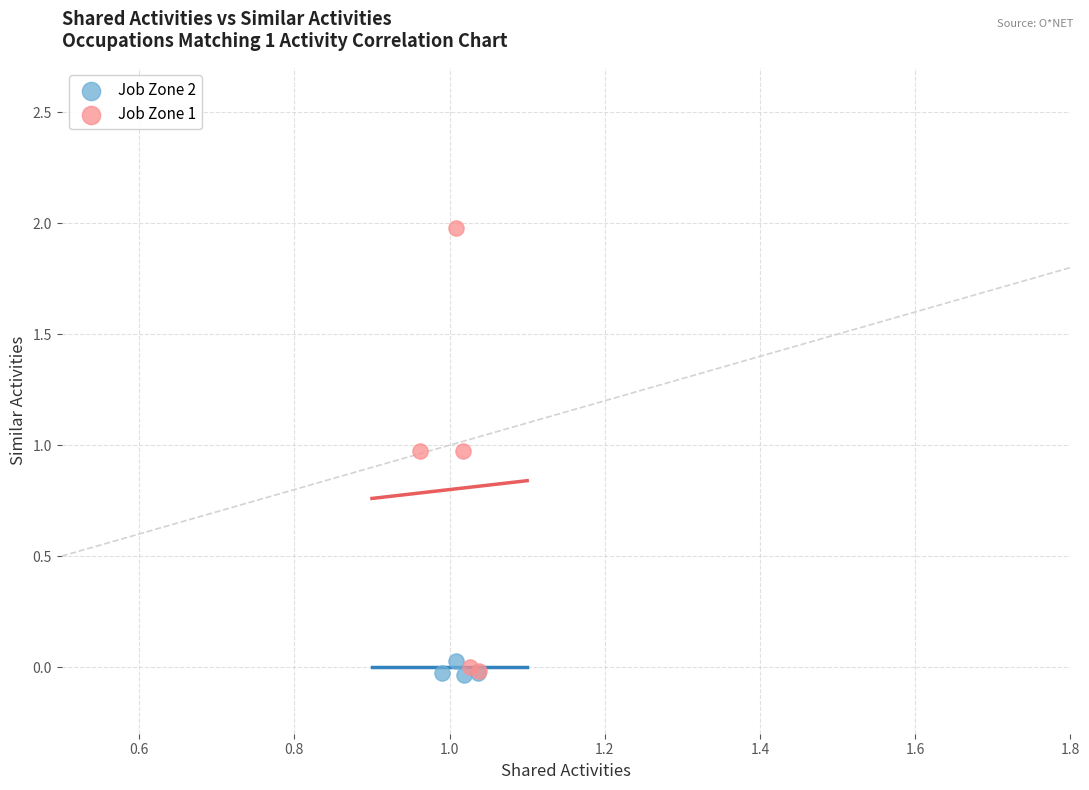

Which series has the largest Y range (max minus min)?

Job Zone 1